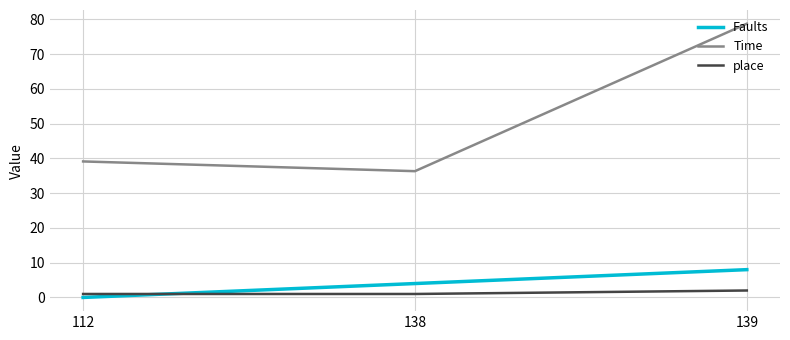

How many lines are shown in the chart?

3